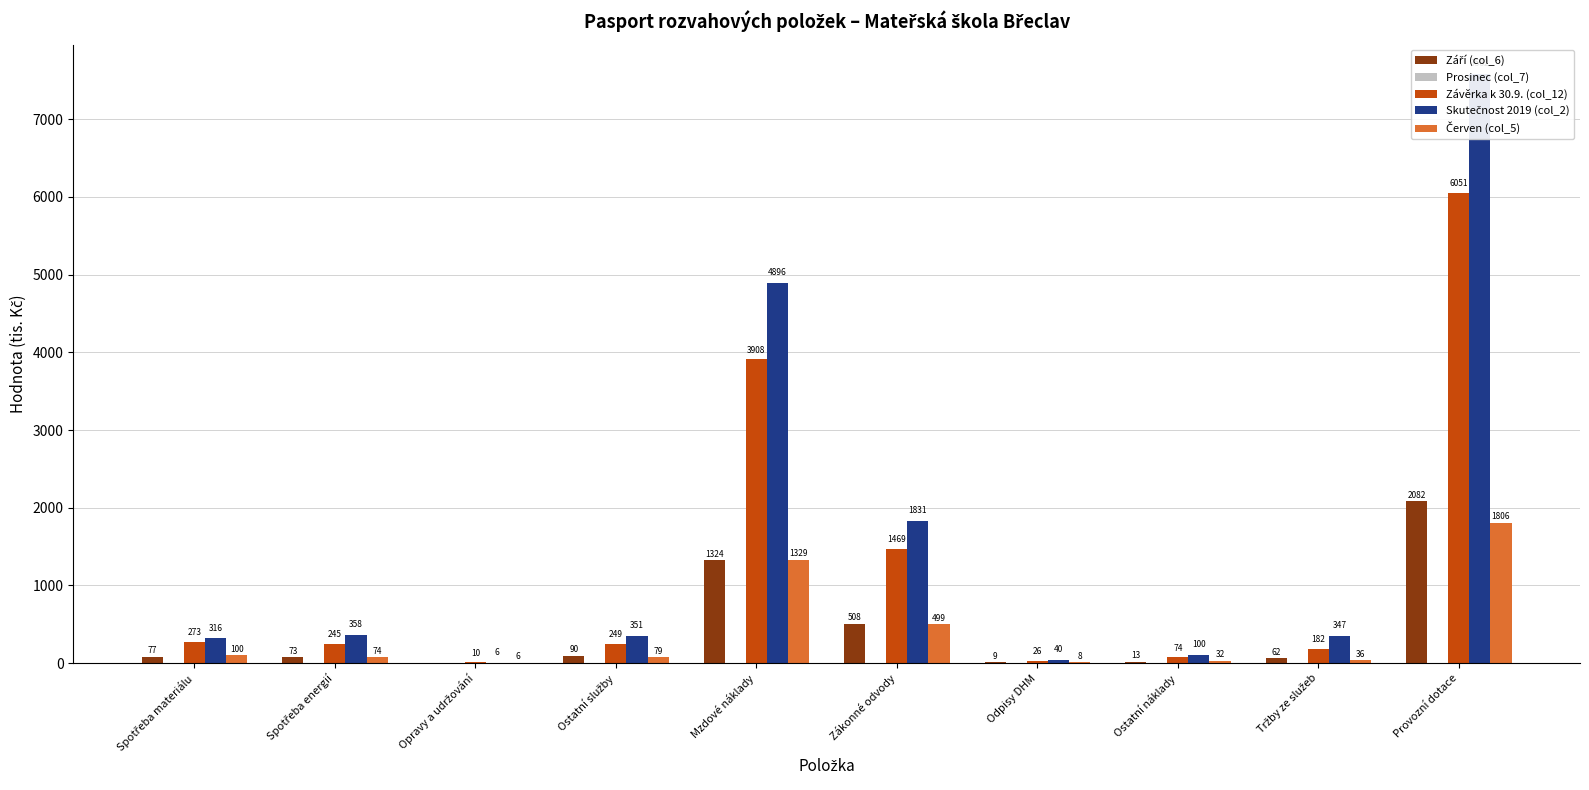

Which series has the largest range (max minus min)?

Skutečnost 2019 (col_2)